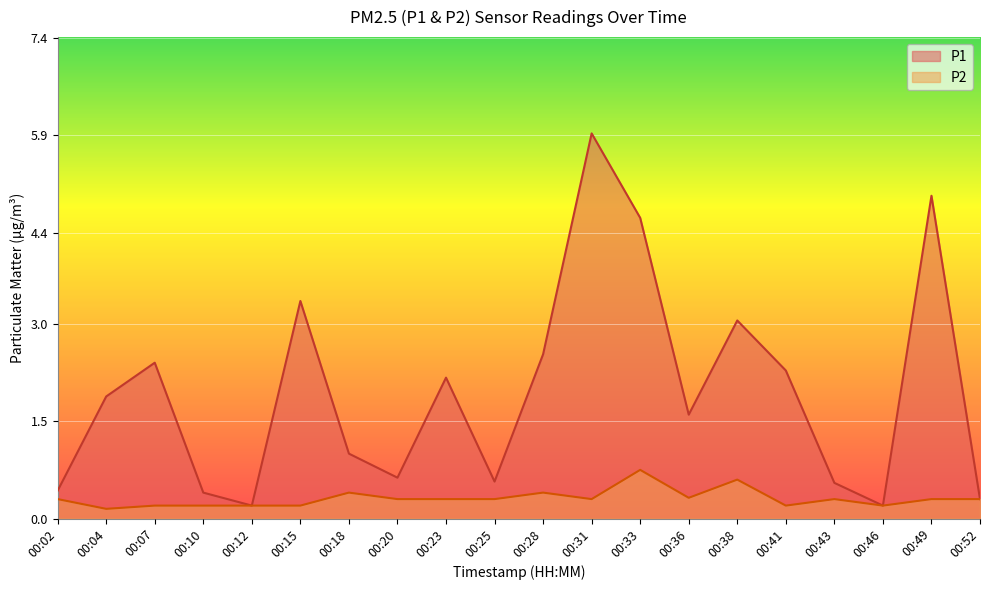

Rank the series by their average value, from lowest to highest.

P2, P1